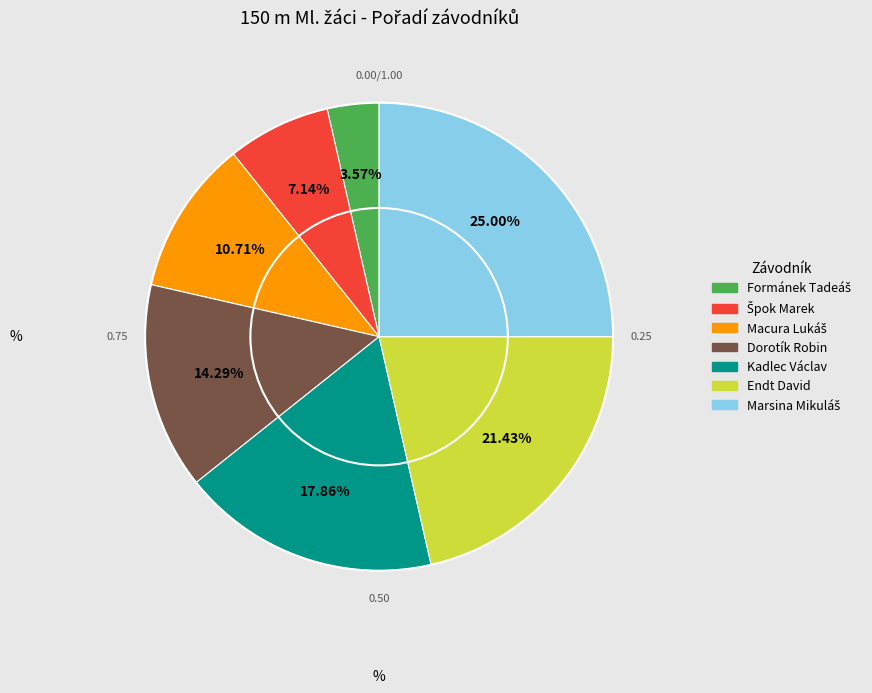

Is there any slice that represents more than half of the pie?

No